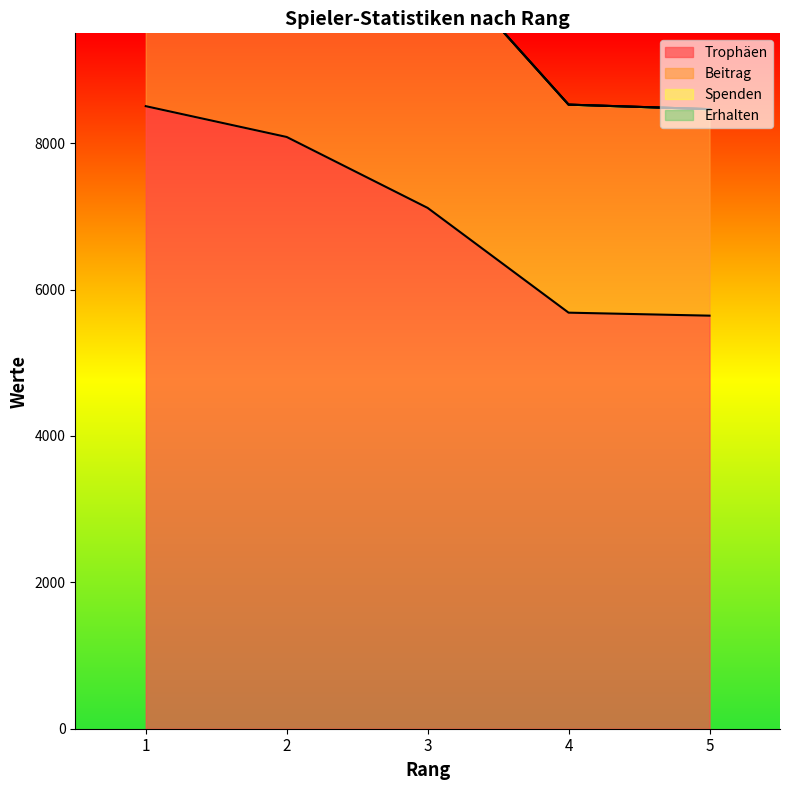

True or false: Trophäen and Beitrag intersect in this chart.

False